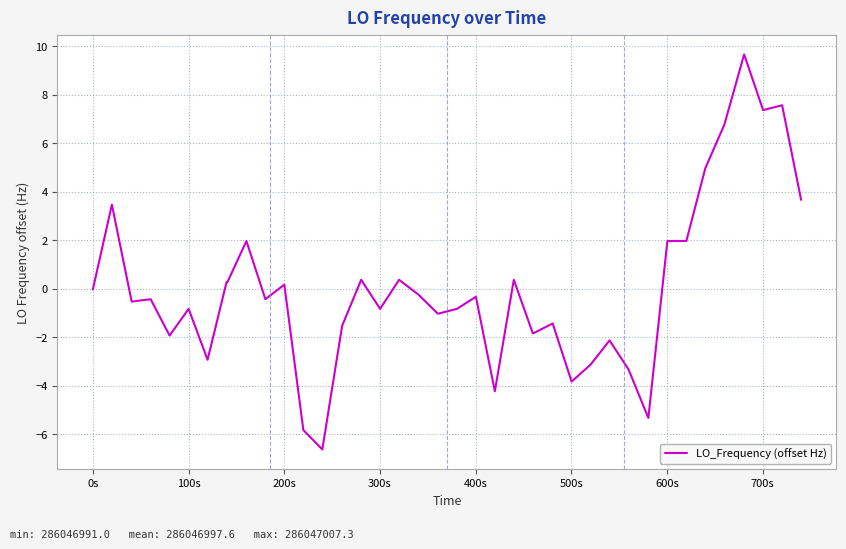

Is this an area chart (filled region under the line)?

No